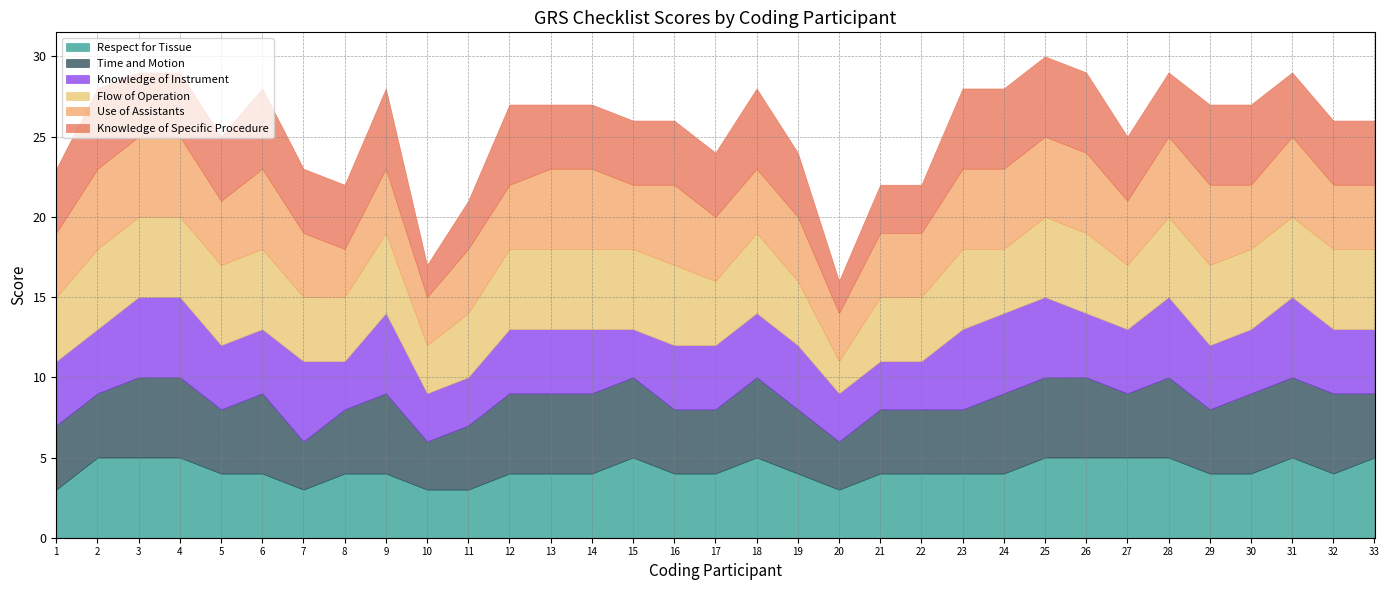

List the series in order of their peak value, lowest first.

Respect for Tissue, Time and Motion, Knowledge of Instrument, Flow of Operation, Use of Assistants, Knowledge of Specific Procedure